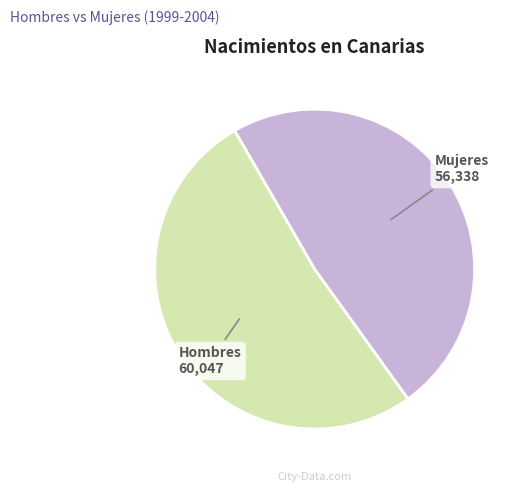

Do Mujeres and Hombres together represent more than half of the pie?

Yes